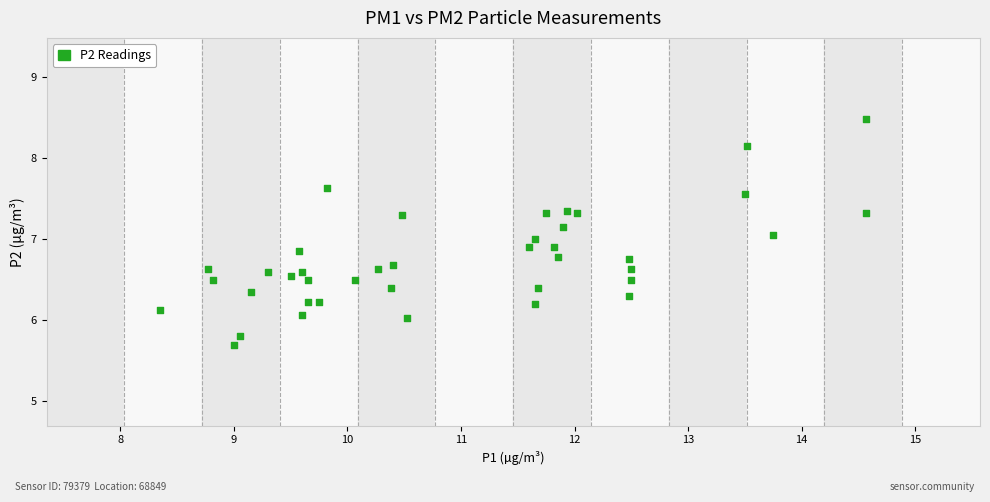

What is the range of Y values (max minus min)?

2.8